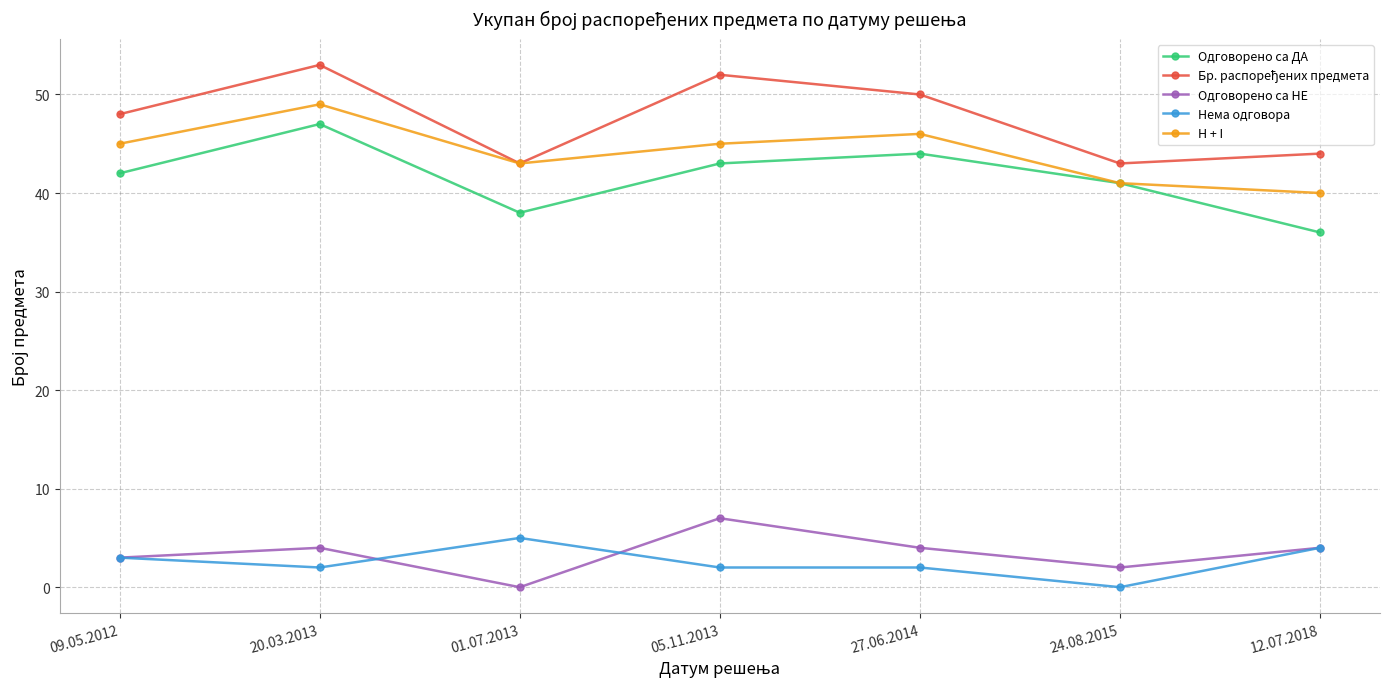

What is the total value across all series at 09.05.2012?

141